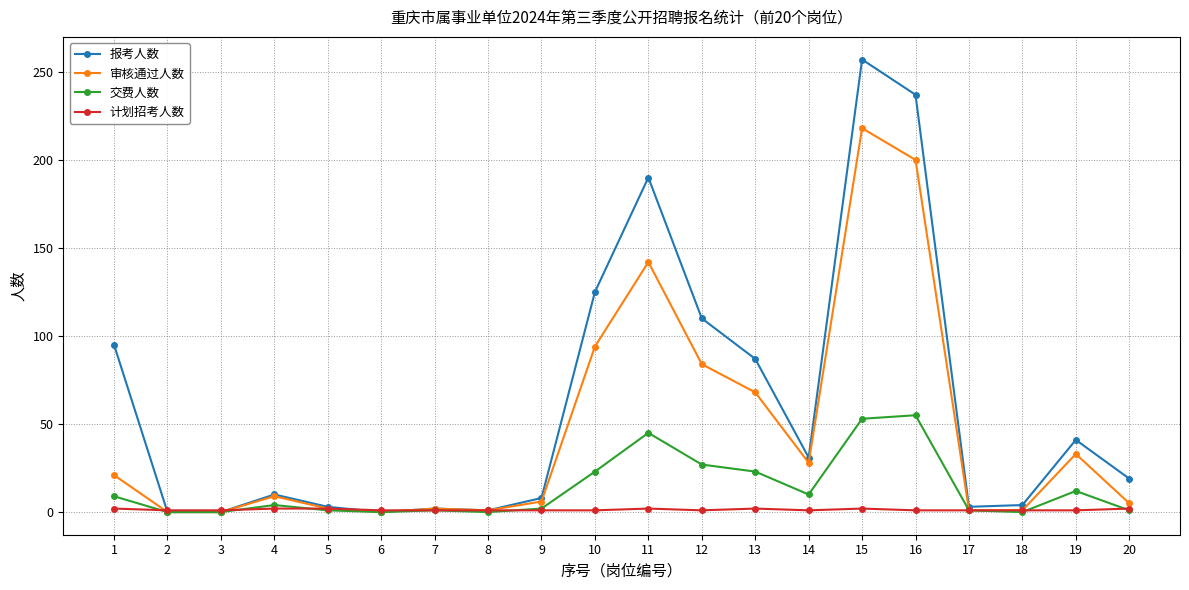

What is the greatest value displayed?

257